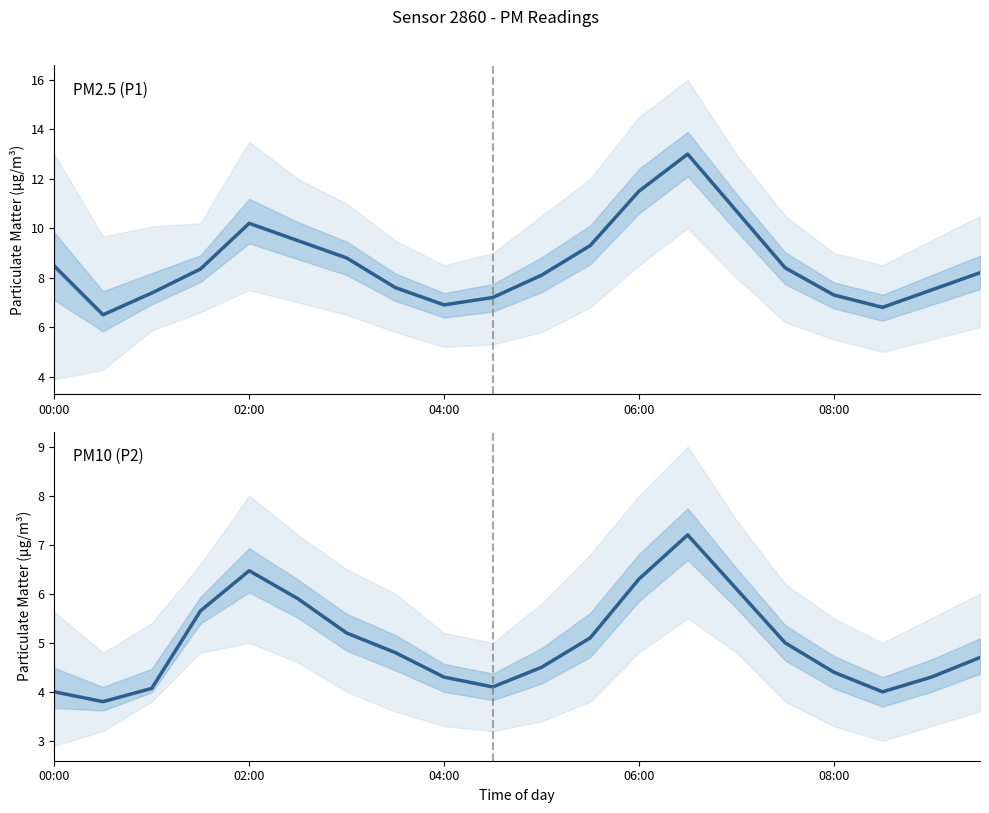

How many distinct data groups are displayed?

2